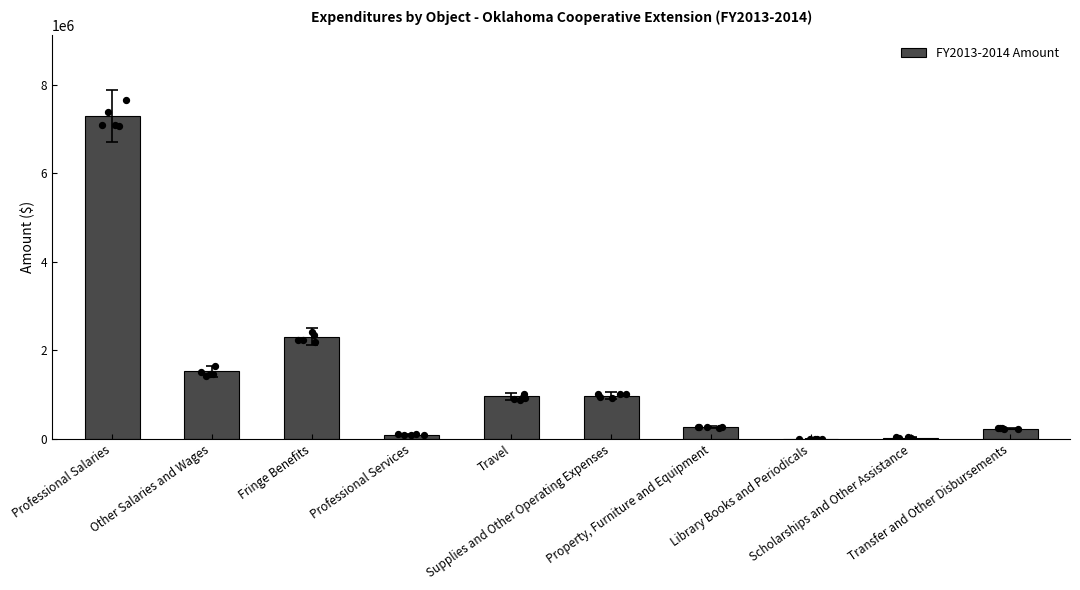

Which has a higher value, Scholarships and Other Assistance or Supplies and Other Operating Expenses?

Supplies and Other Operating Expenses